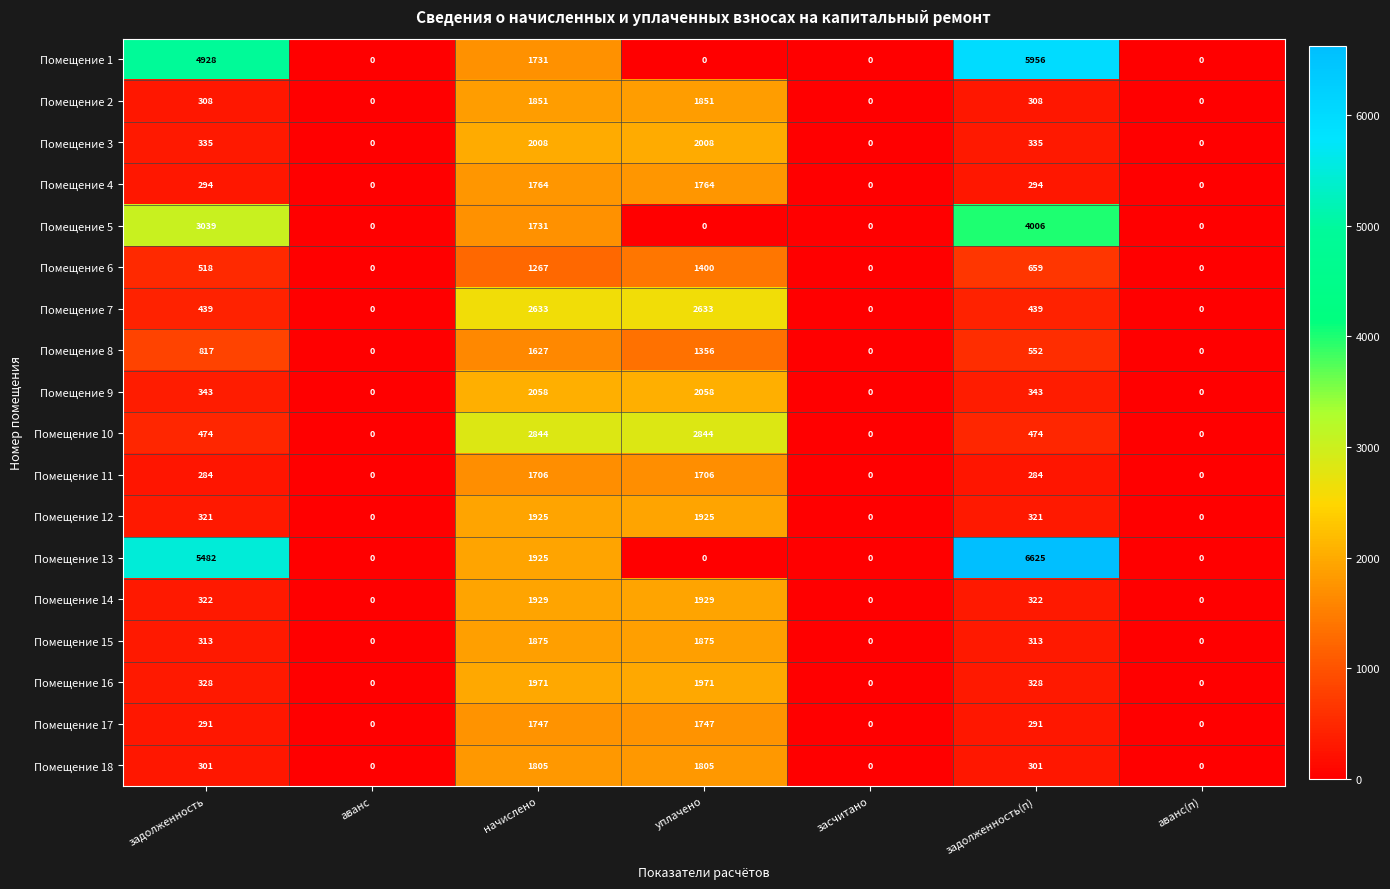

Count the Помещение 16 values in the range 0 to 1971.

7